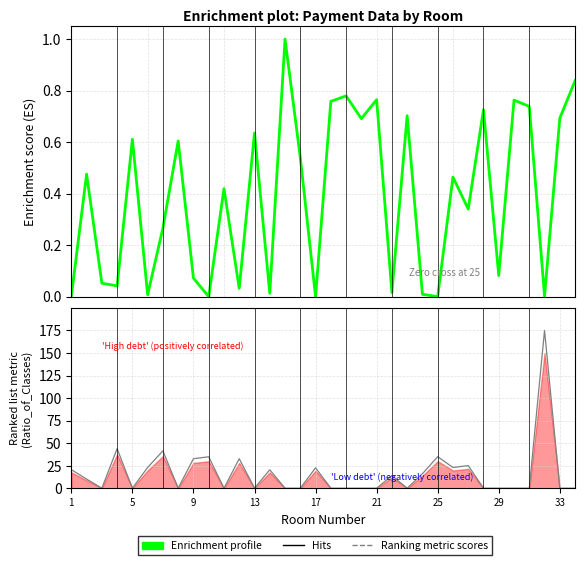

What is the maximum value for Enrichment profile?

1.0